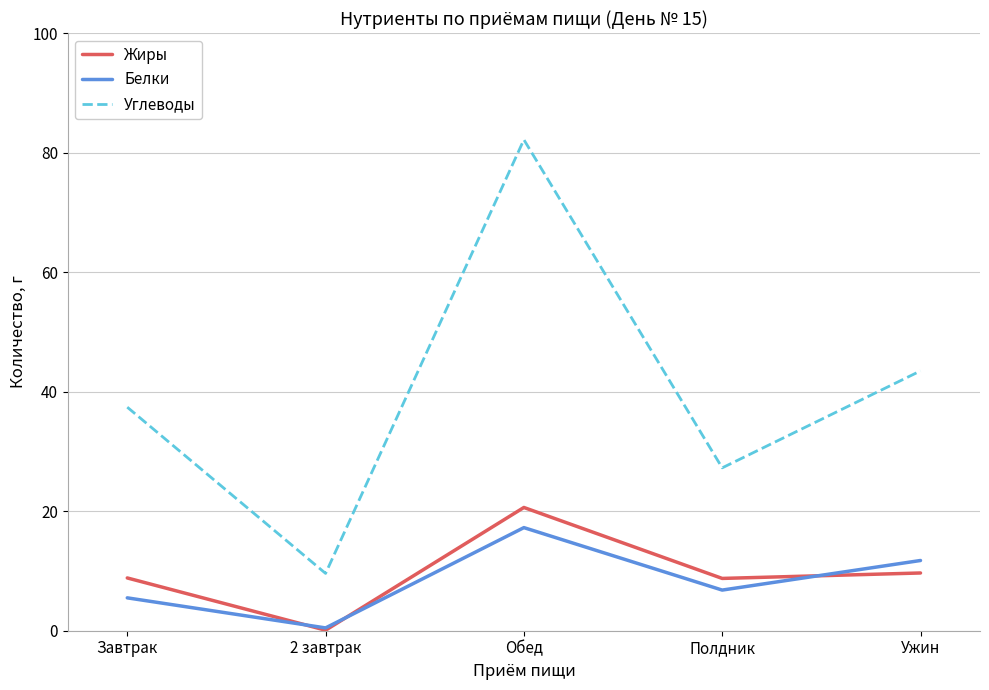

What are all the series names shown in the legend?

Жиры, Белки, Углеводы